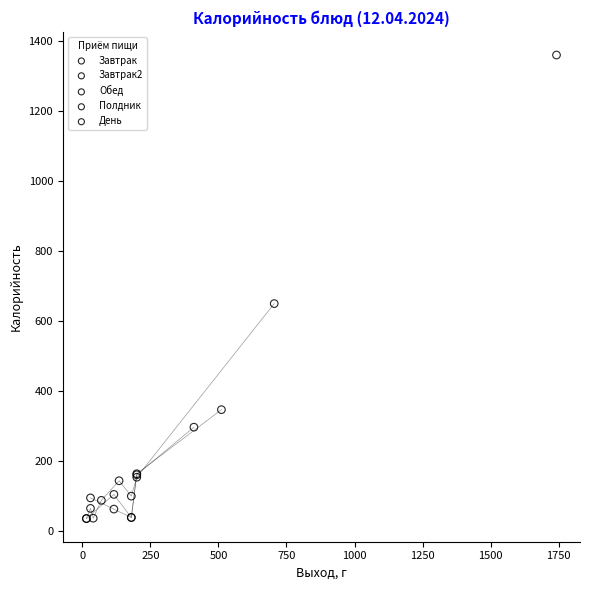

What are all the series names shown in the legend?

Завтрак, Завтрак2, Обед, Полдник, День